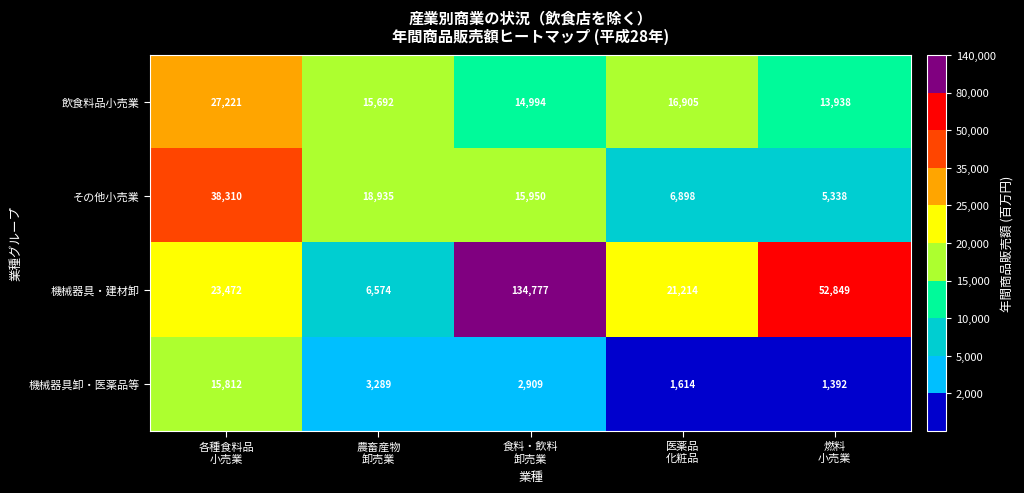

Reading left to right, transcribe all the data shown in this chart.

飲食料品小売業: 27221	15692	14994	16905	13938
その他小売業: 38310	18935	15950	6898	5338
機械器具・建材卸: 23472	6574	134777	21214	52849
機械器具卸・医薬品等: 15812	3289	2909	1614	1392